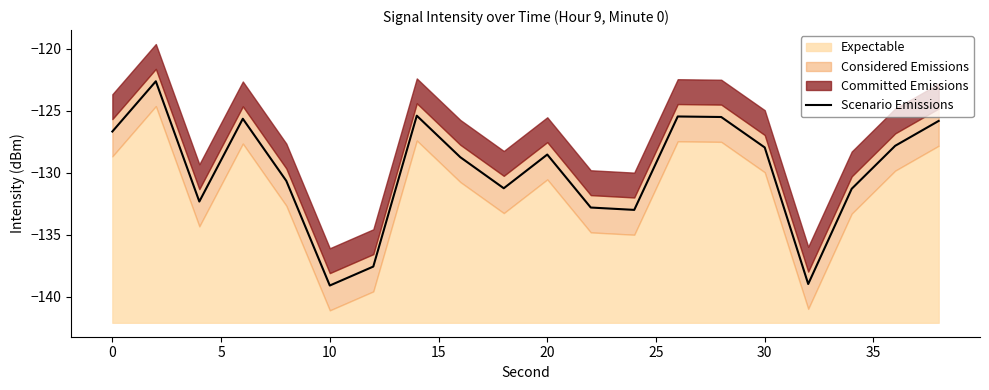

True or false: Scenario Emissions has a value of -126.7 at 0.

True